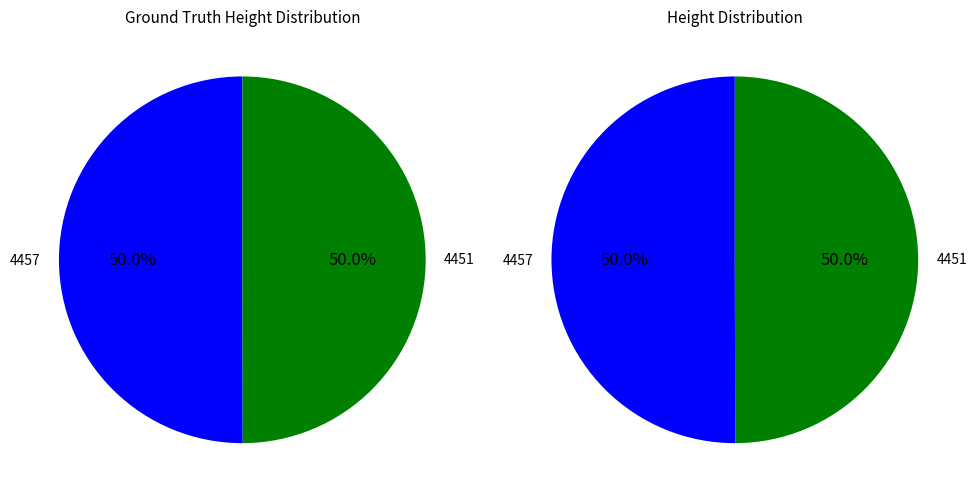

Rank the categories by value from lowest to highest.

4451, 4457